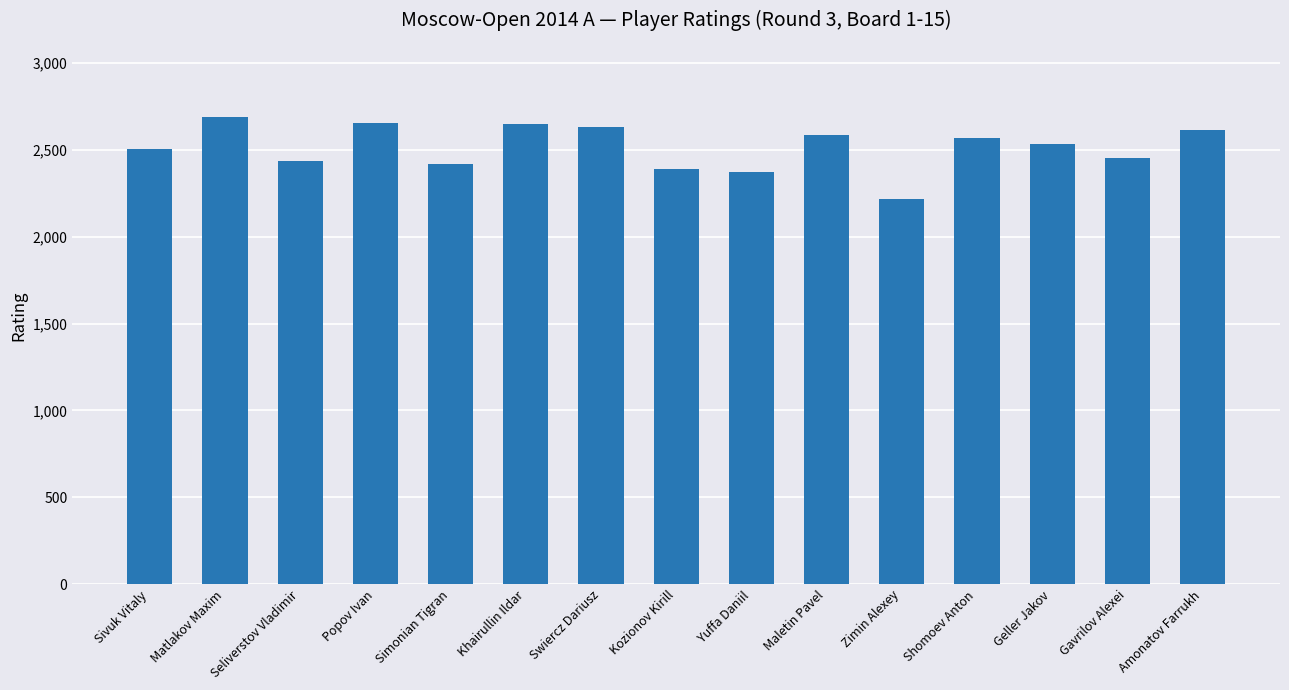

Read the value at Yuffa Daniil, to the nearest 10.

2380